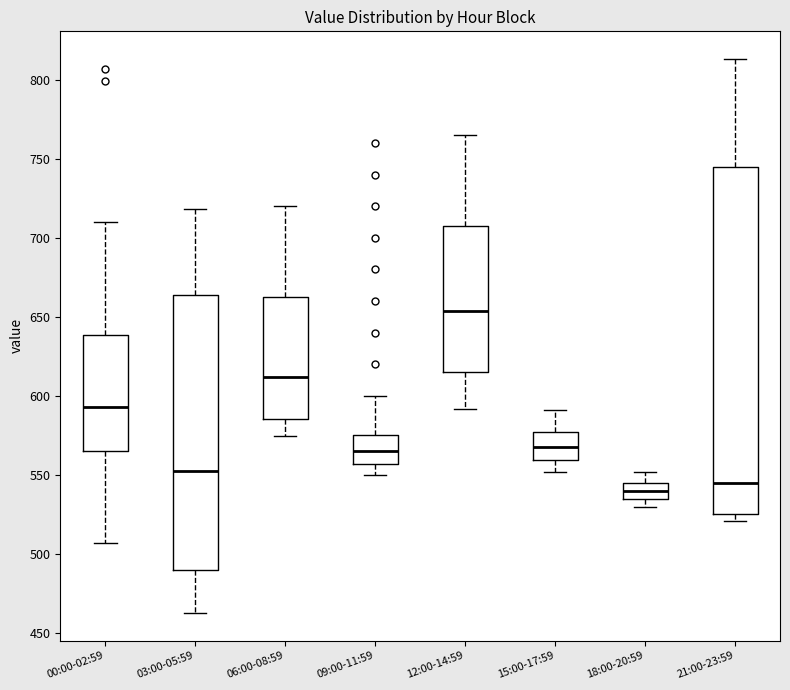

Which box's median line is the highest?

12:00-14:59